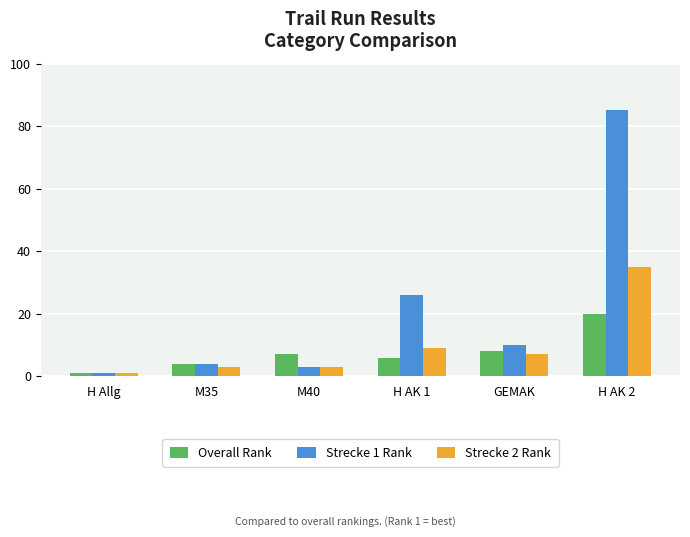

What is the maximum value shown in the chart?

85